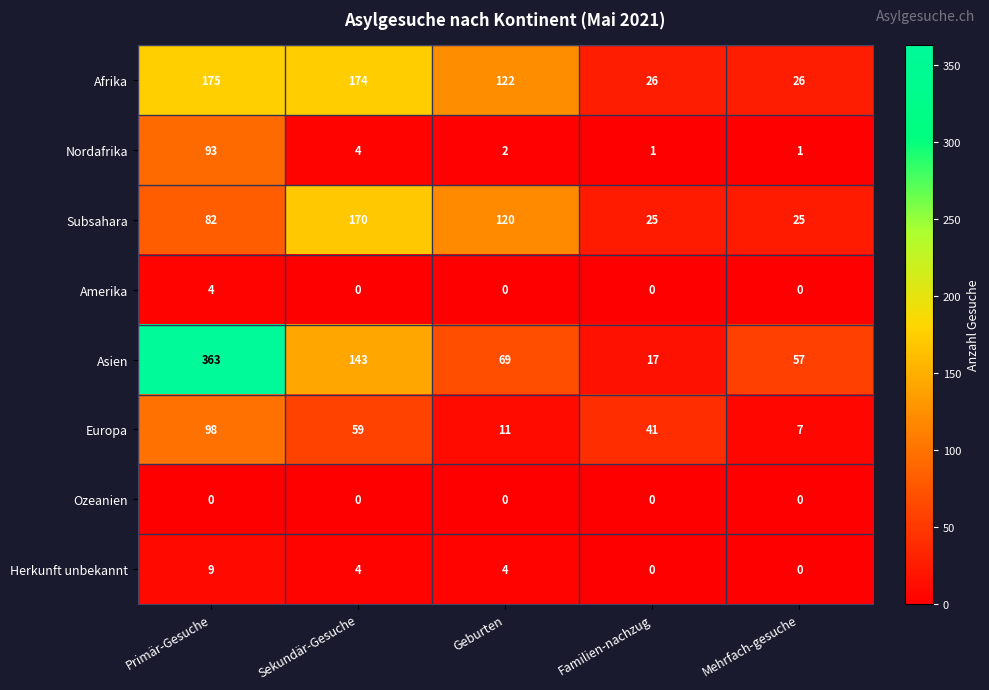

How many series are shown in this chart?

8